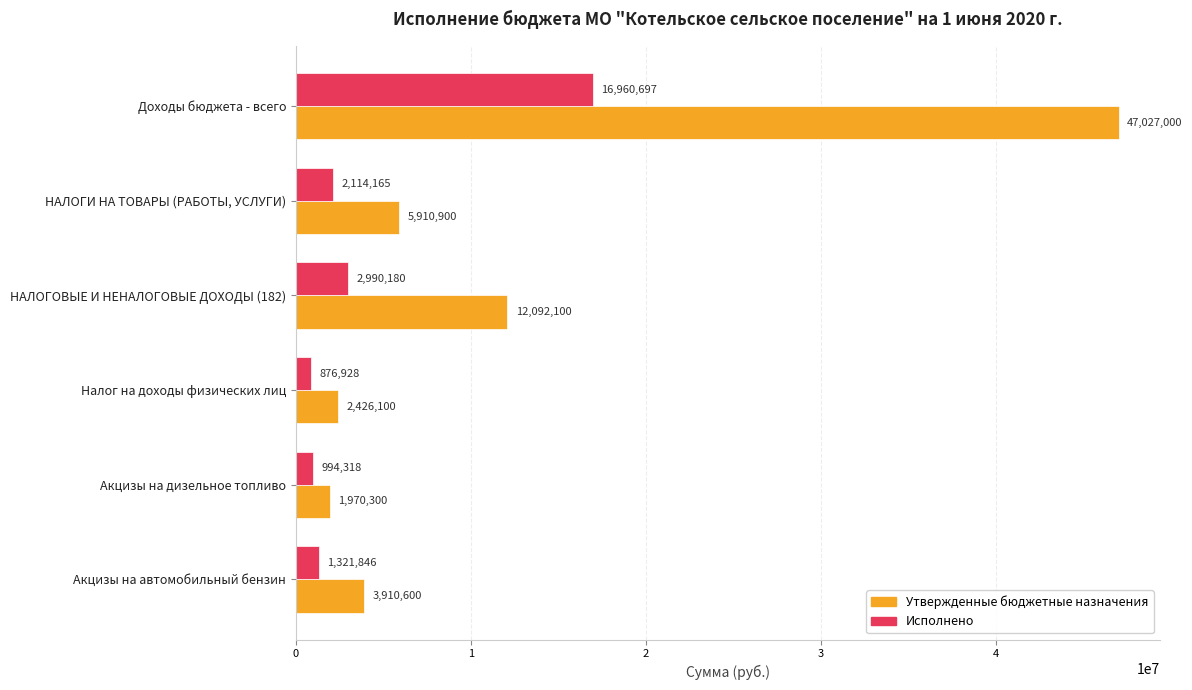

What is the average value of the Исполнено series?

4209689.0